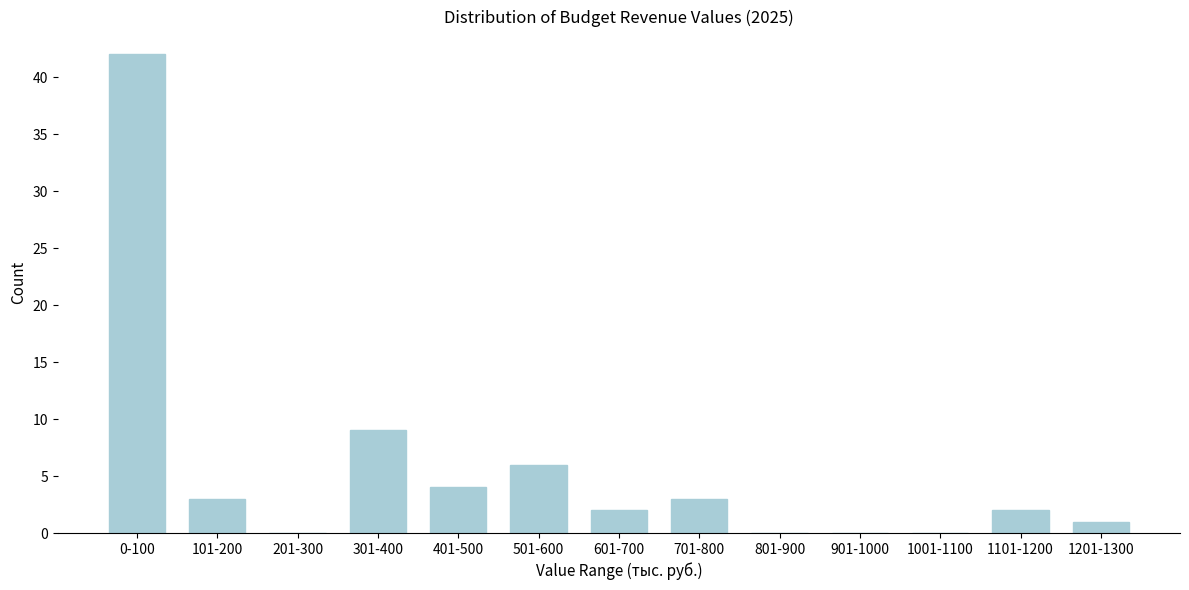

Reading left to right, what are all the values shown in this chart?

0-100=42	101-200=3	201-300=0	301-400=9	401-500=4	501-600=6	601-700=2	701-800=3	801-900=0	901-1000=0	1001-1100=0	1101-1200=2	1201-1300=1